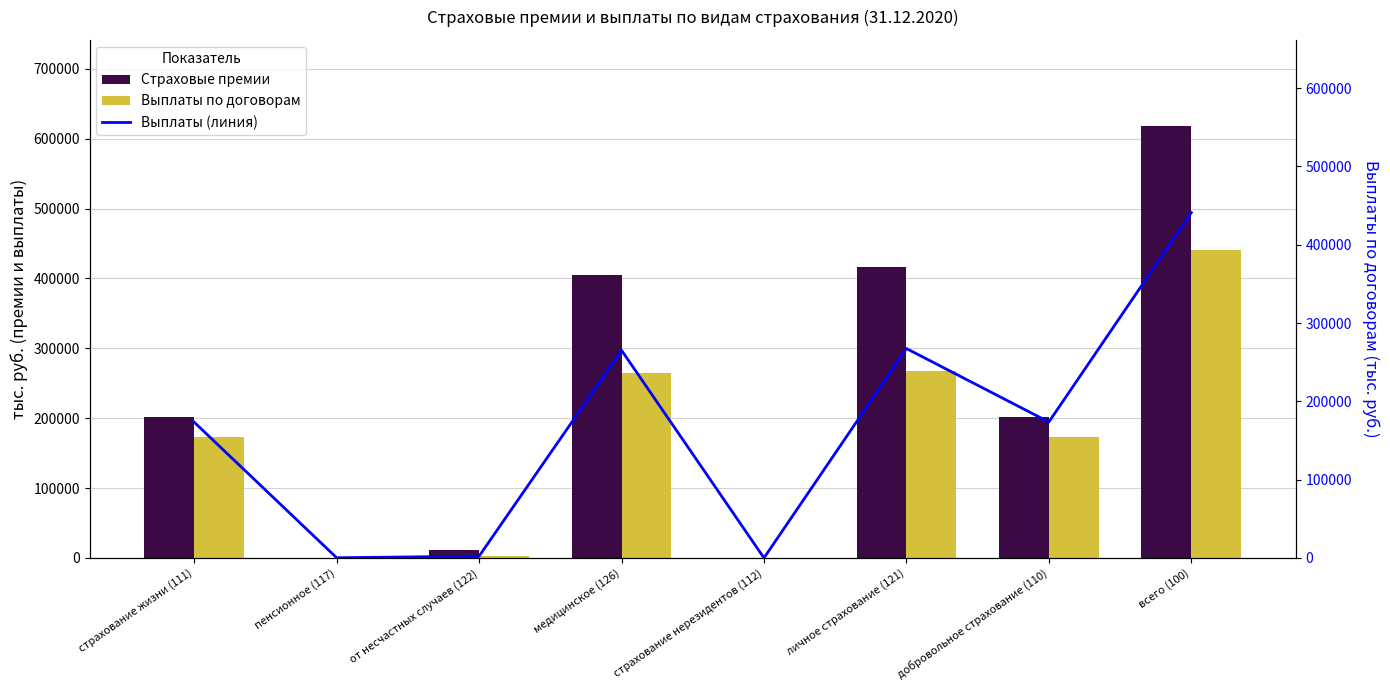

What is the value of the Выплаты (линия) bar at the 8th from the left?

441056.0